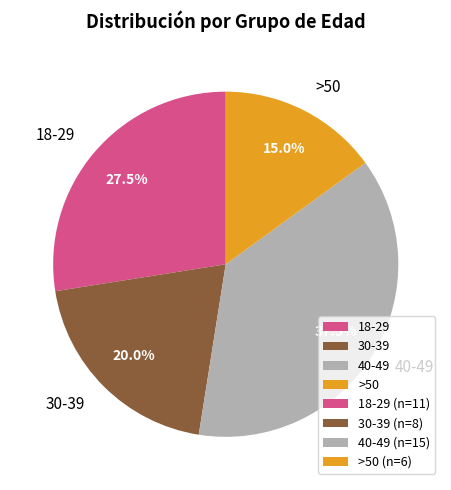

Which category has the biggest portion of the pie?

40-49